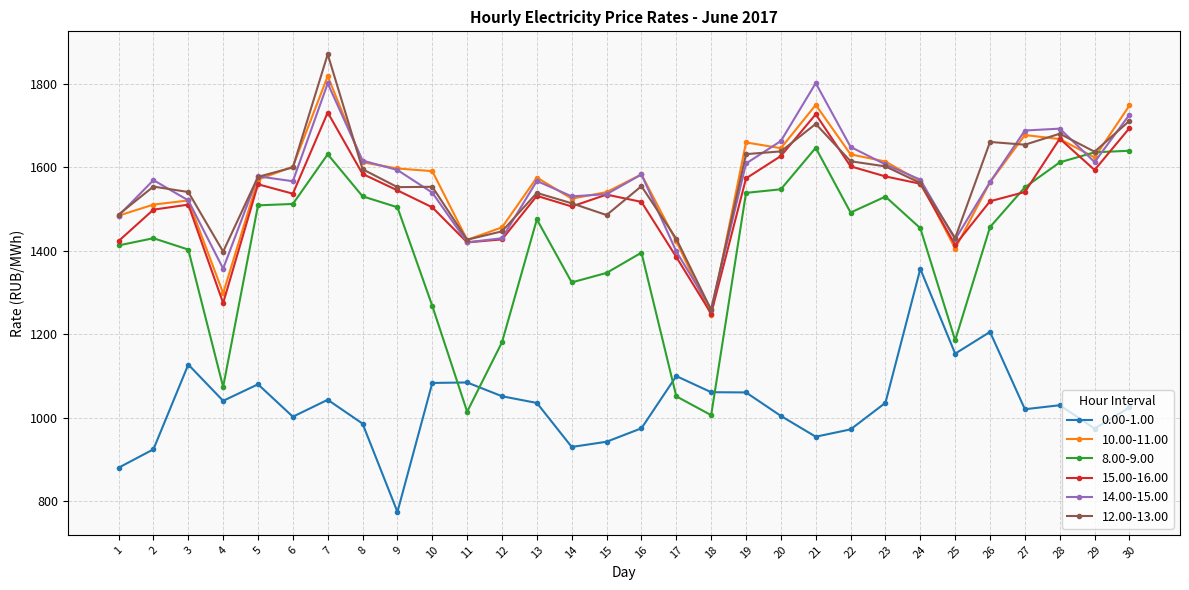

Is the value of 10.00-11.00 at 20 greater than the value of 0.00-1.00 at 24?

Yes